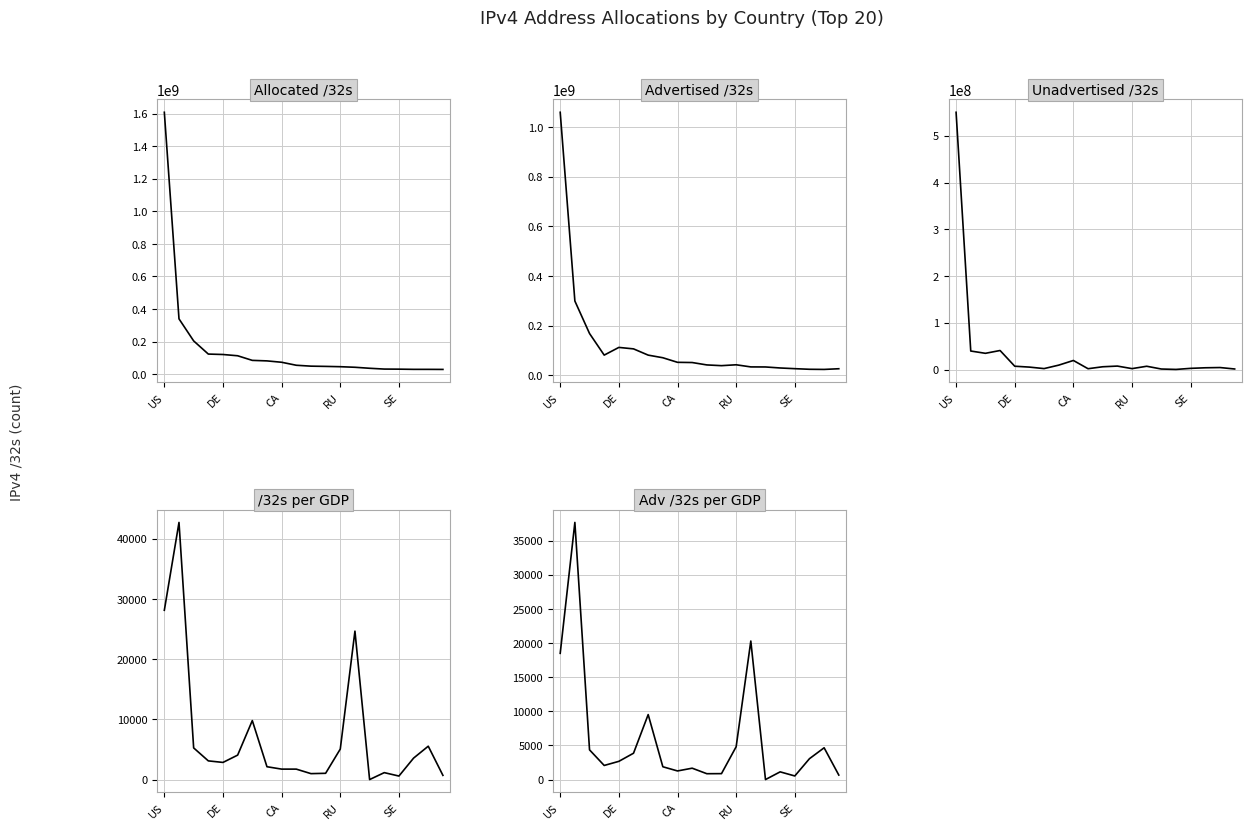

What is the difference between the second highest and minimum values in the Unadvertised /32s series?

40455896.0